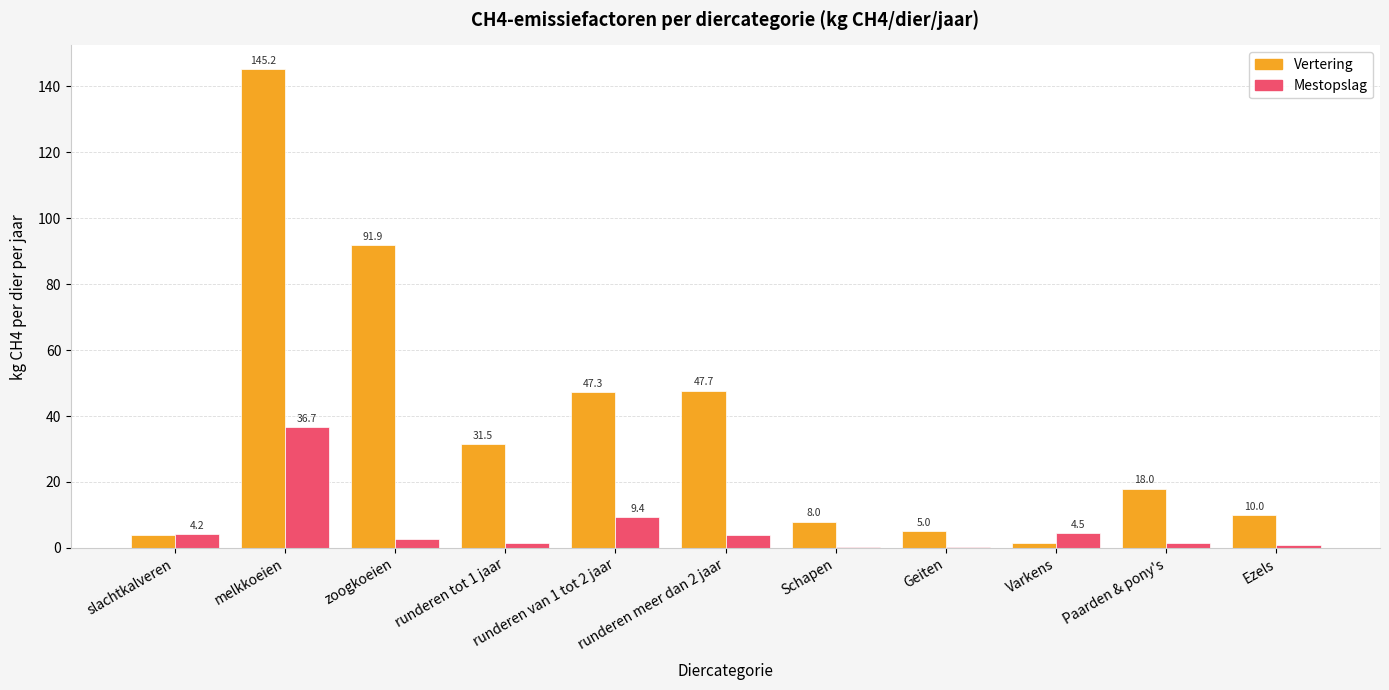

Which series changed the most between slachtkalveren and melkkoeien?

Vertering